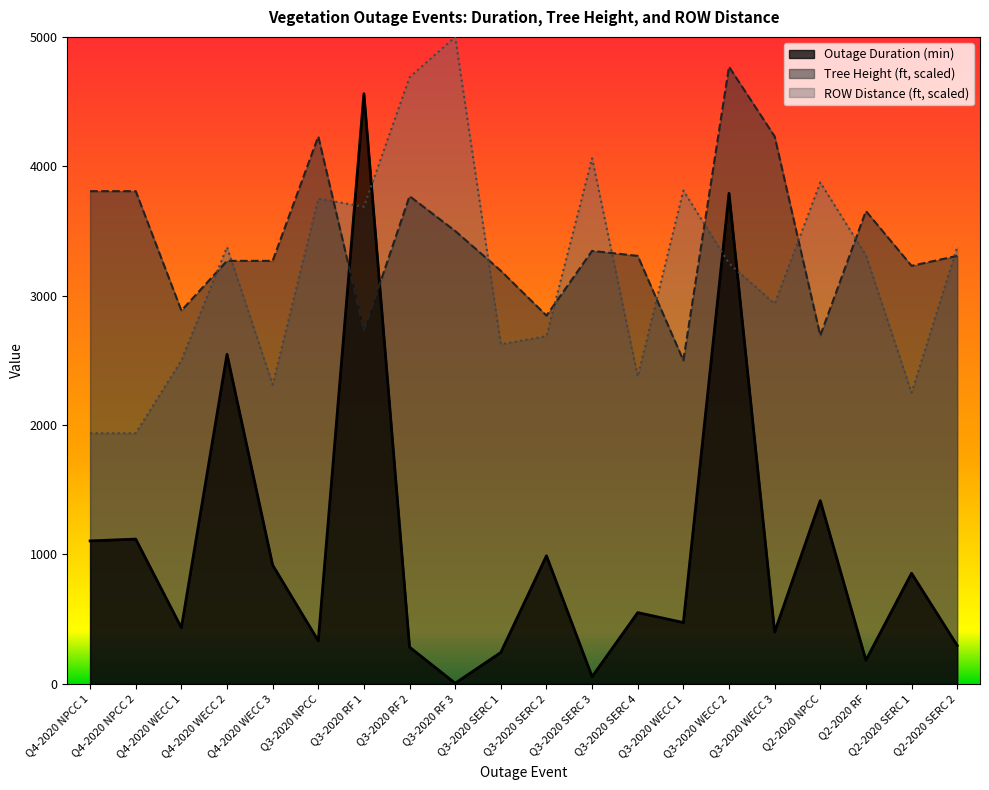

True or false: Outage Duration (min) has a value of 5.0 at Q3-2020 RF 3.

True